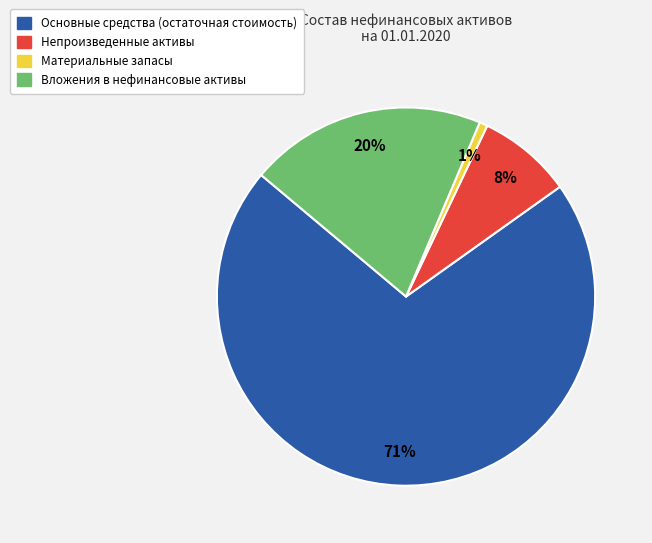

Between Основные средства (остаточная стоимость) and Вложения в нефинансовые активы, which is larger?

Основные средства (остаточная стоимость)